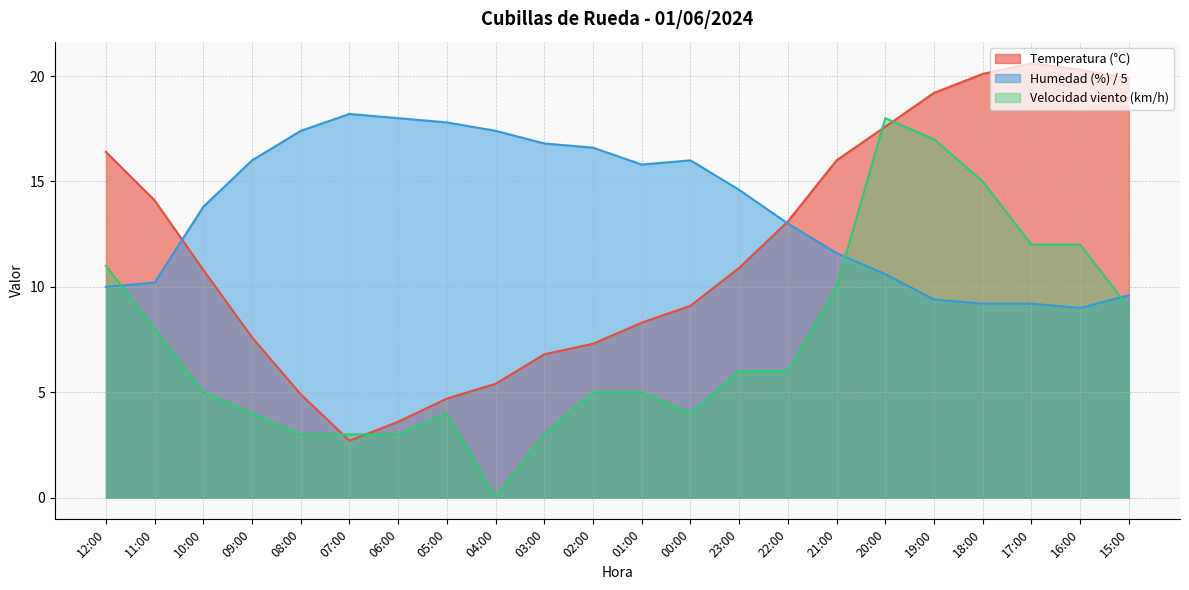

Between 15:00 and 00:00, which is larger?

15:00